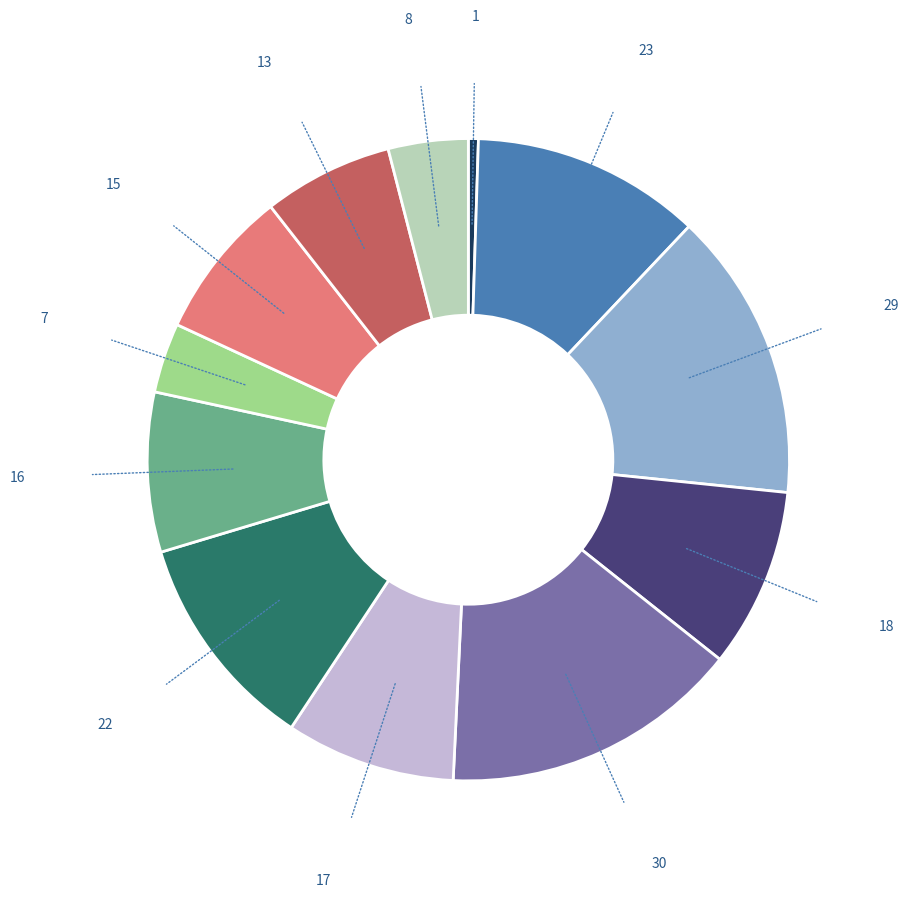

Is there any slice that represents more than half of the pie?

No